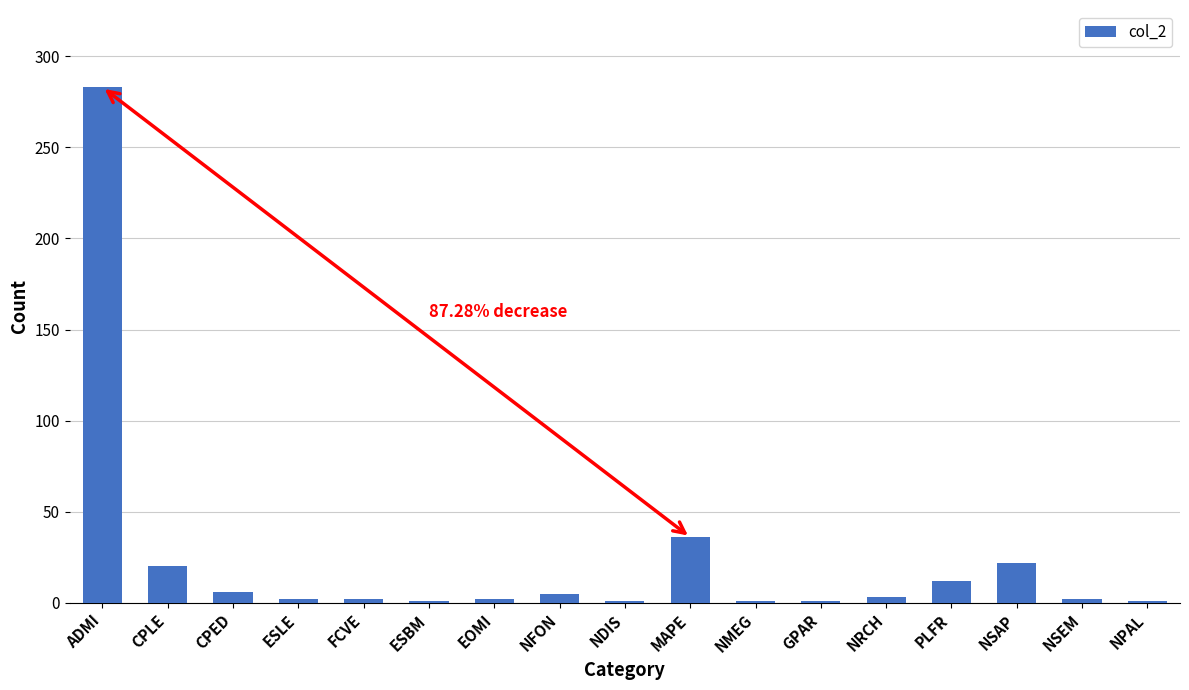

What is the label of the 3rd bar from the left?

CPED